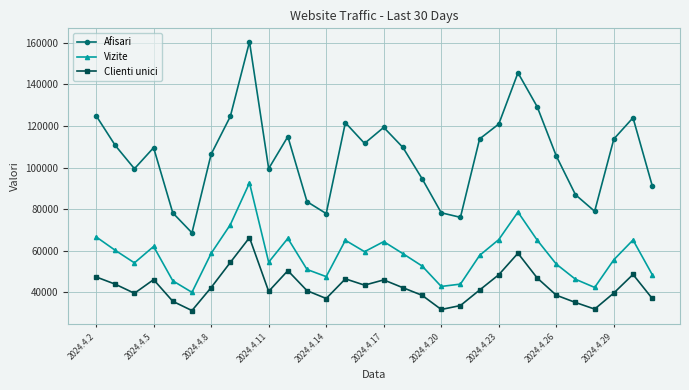

Rank the series by their average value, from lowest to highest.

Clienti unici, Vizite, Afisari